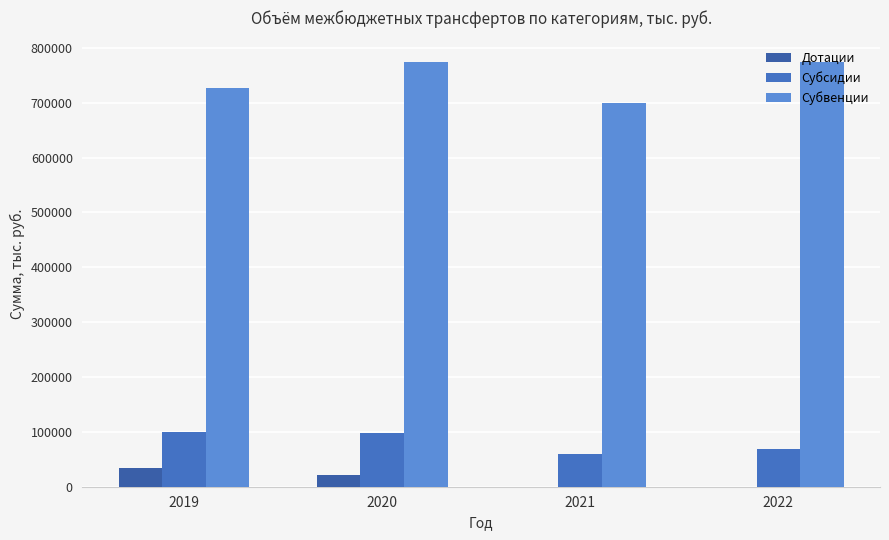

Between 2020 and 2022, which series saw the biggest shift?

Субсидии